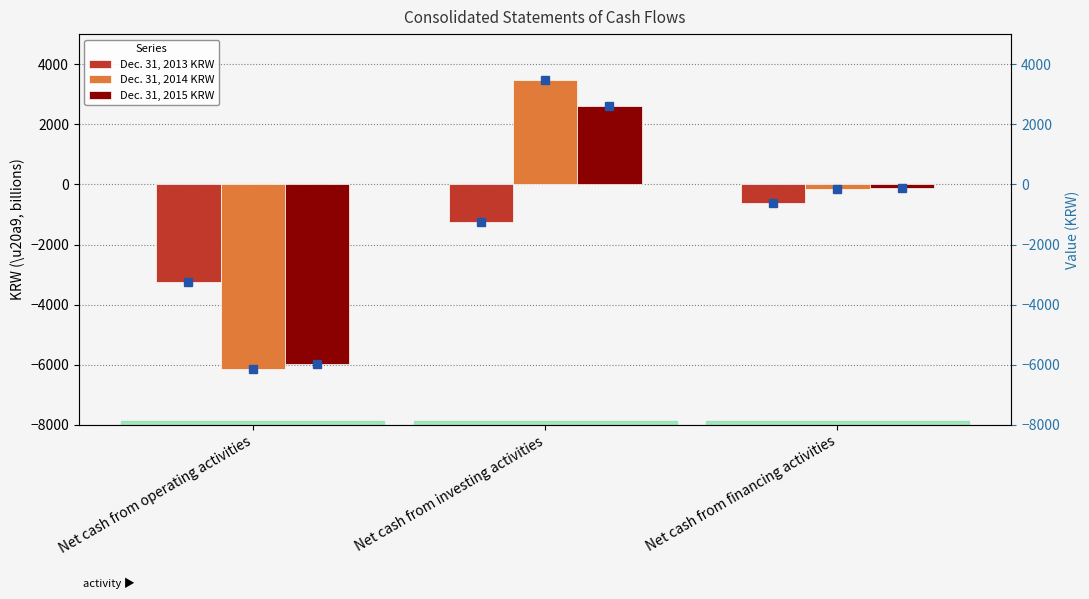

Is the value of Dec. 31, 2013 KRW at Net cash from investing activities greater than the value of Dec. 31, 2014 KRW at Net cash from financing activities?

No